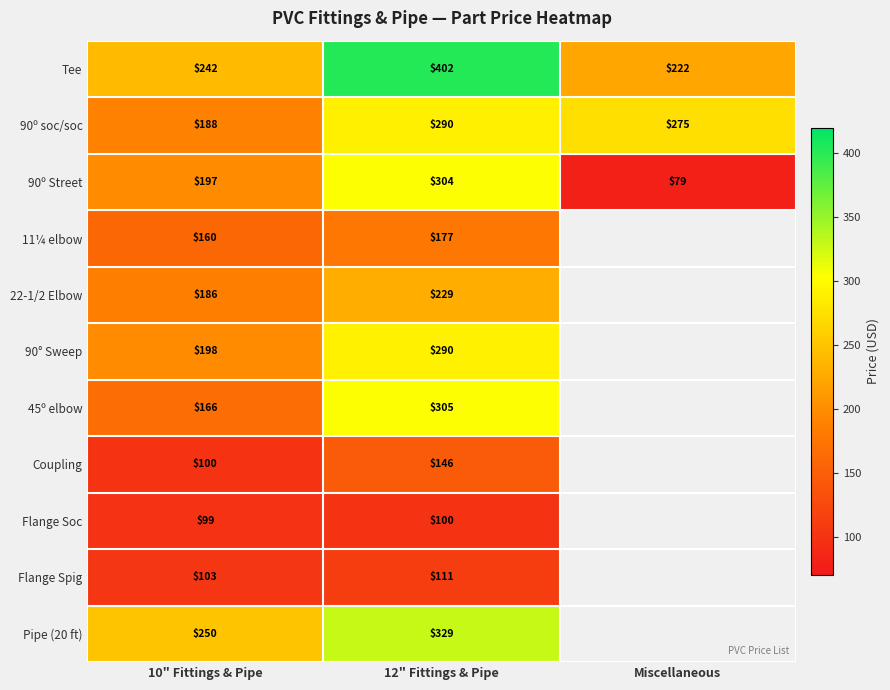

Which has a higher value, Miscellaneous or 10" Fittings & Pipe?

10" Fittings & Pipe